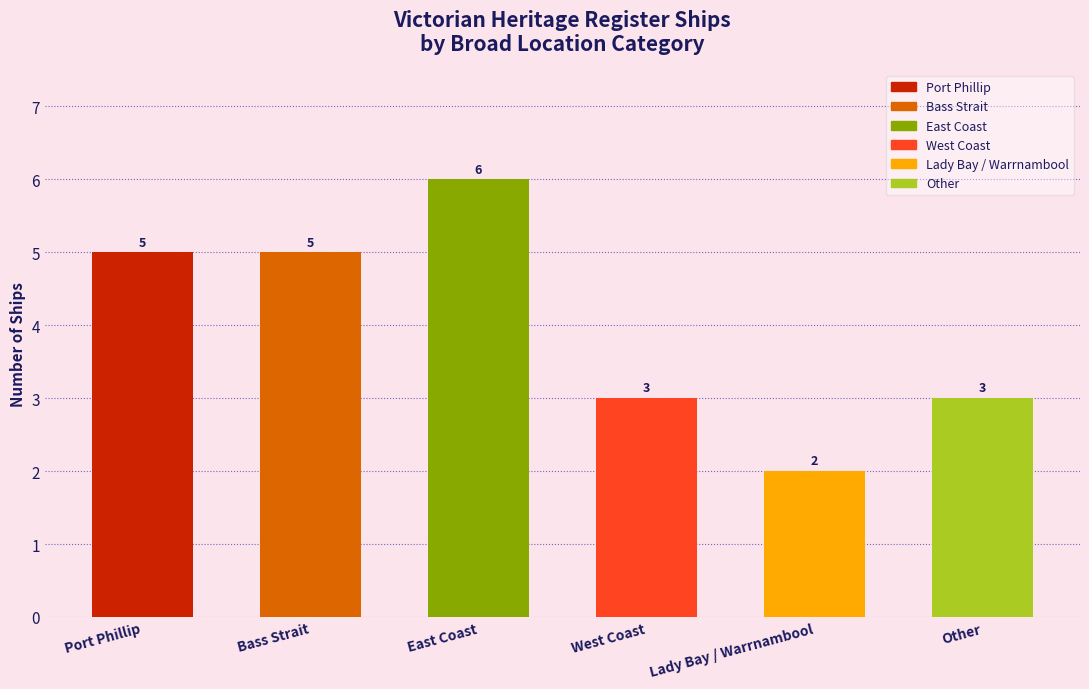

What is the approximate value at Lady Bay / Warrnambool?

2